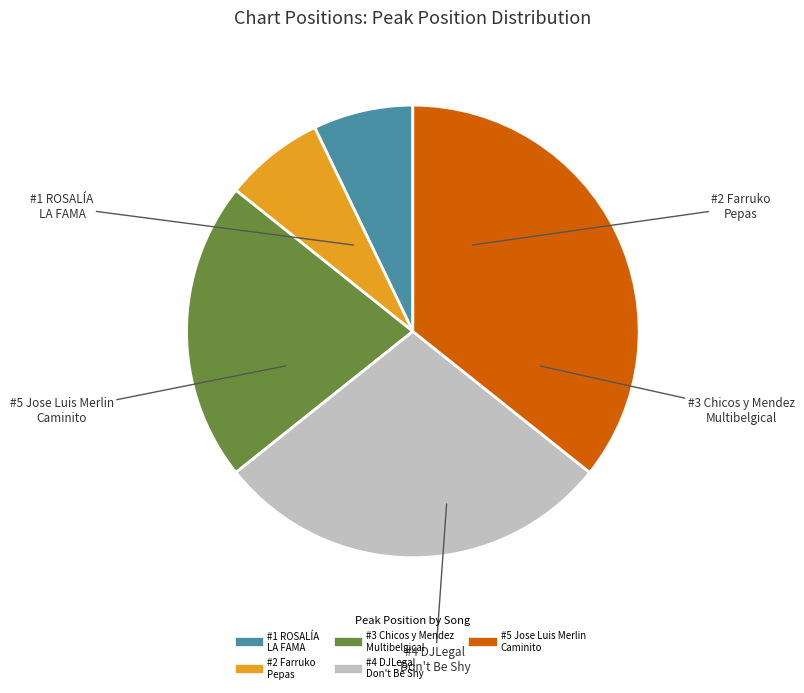

The #4 DJLegal Don't Be Shy slice represents 35% of the pie. True or false?

False